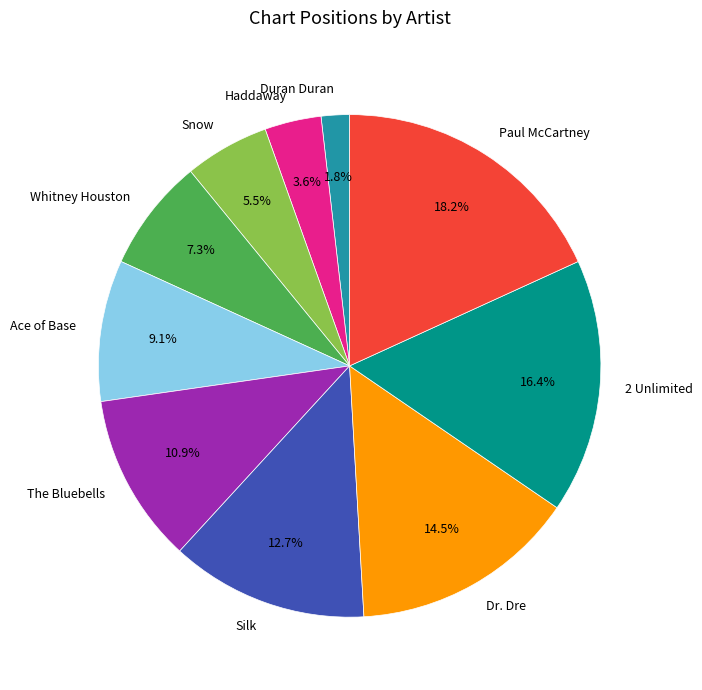

Which has a higher value, Silk or Ace of Base?

Silk